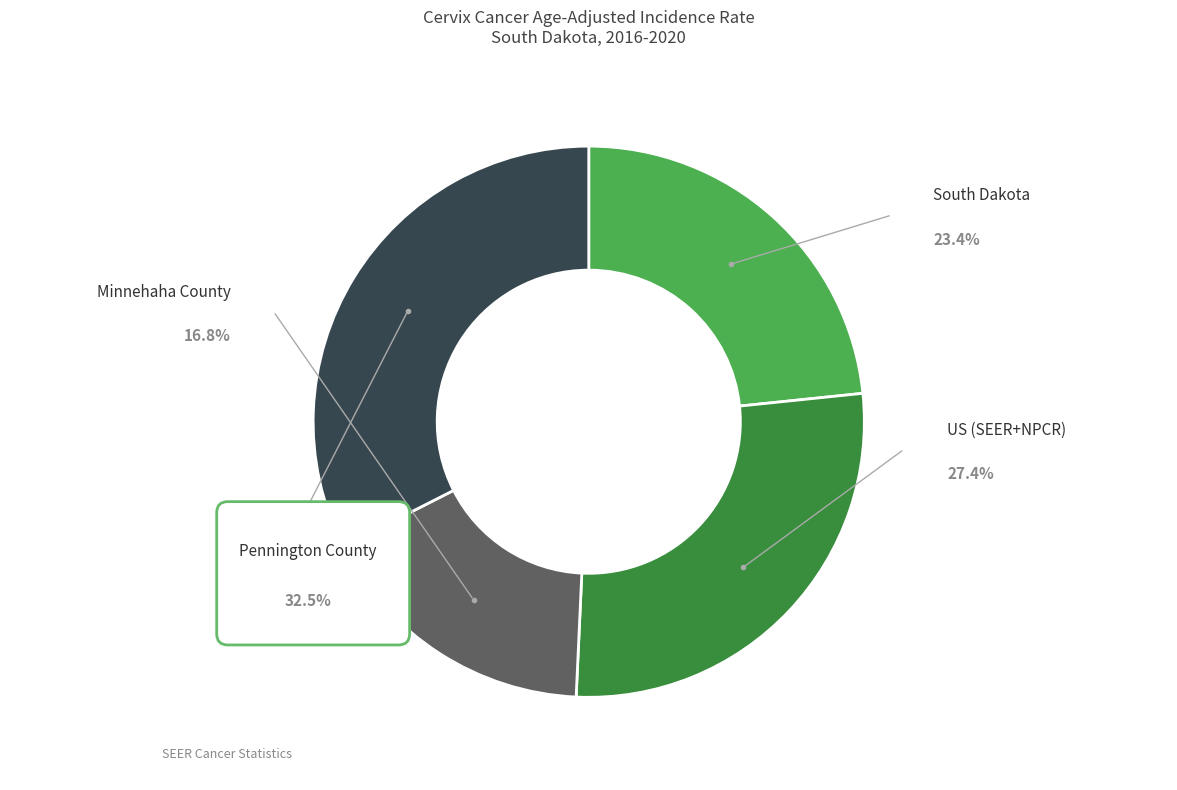

Rank the categories by value from highest to lowest.

Pennington County, US (SEER+NPCR), South Dakota, Minnehaha County